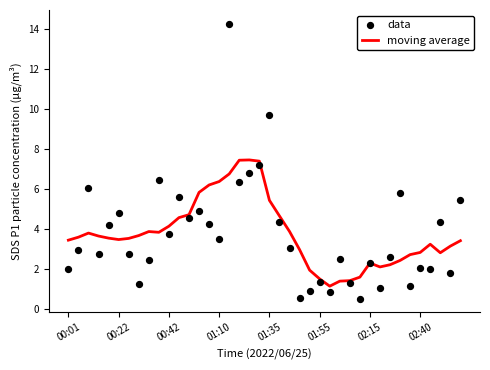

What is the minimum value for moving average?

1.2